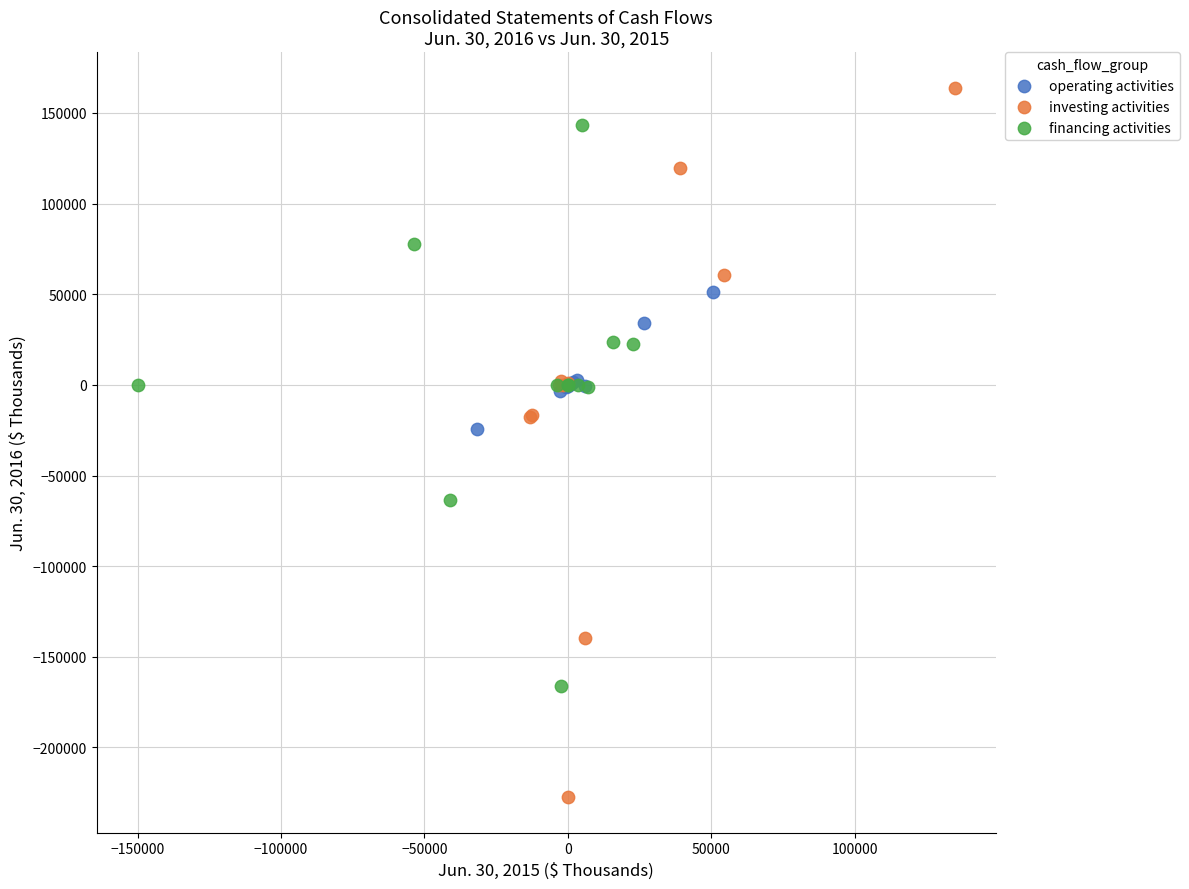

Which series contains the lowest Y value?

investing activities